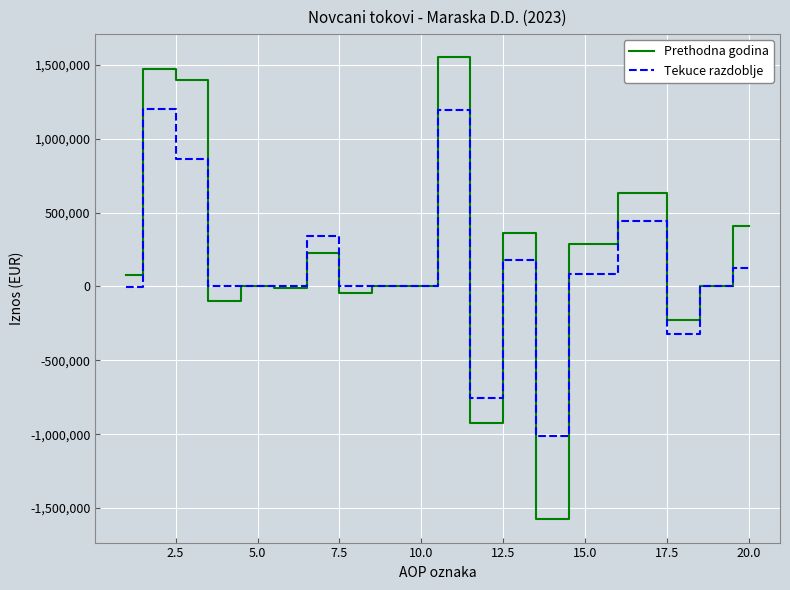

What is the difference between the maximum and second lowest values in the Tekuce razdoblje series?

1950619